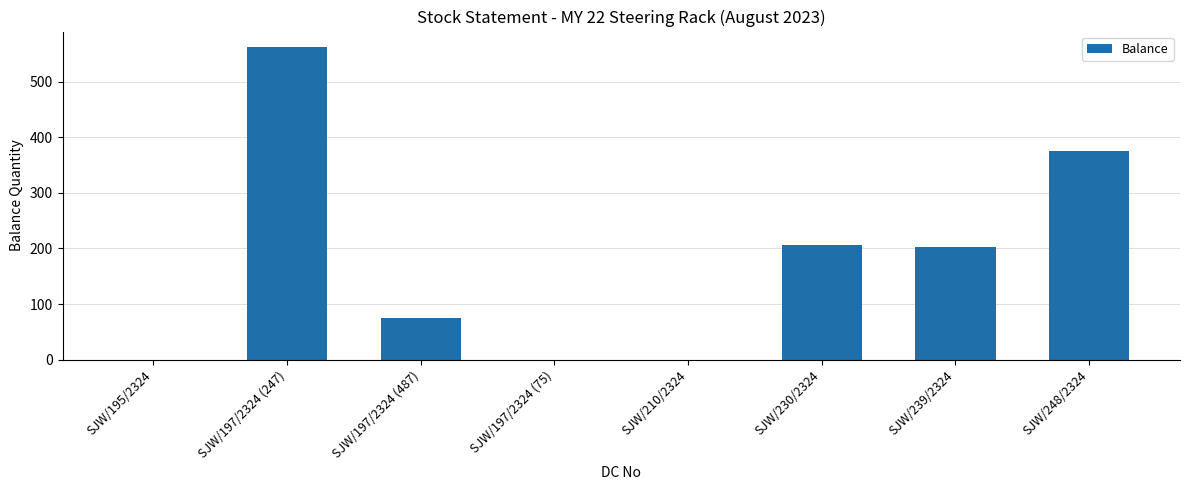

Approximately how many times larger is the value at SJW/248/2324 compared to SJW/197/2324 (487)?

5.0